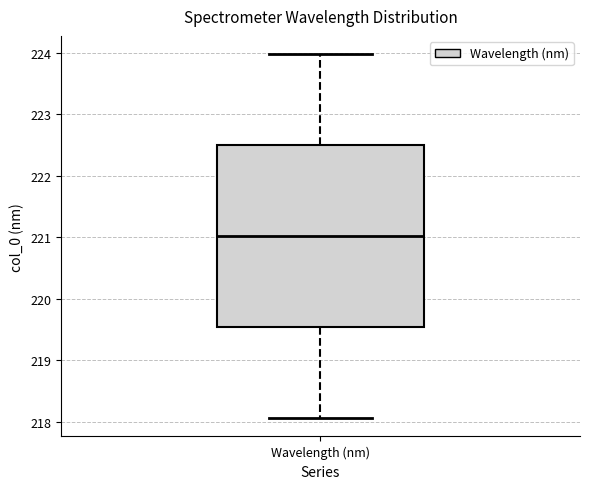

Transcribe this box plot: give where the median line is, the range the box spans, and where the two whiskers end, as read against the y-axis. The values are not printed on the chart, so give them approximately, as read against the axis.

median 221.0, box 219.5 to 222.5, whiskers 218.1 to 224.0